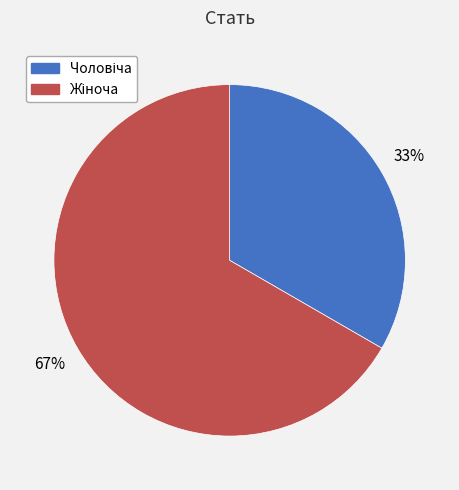

Is there a majority slice in this chart?

Yes